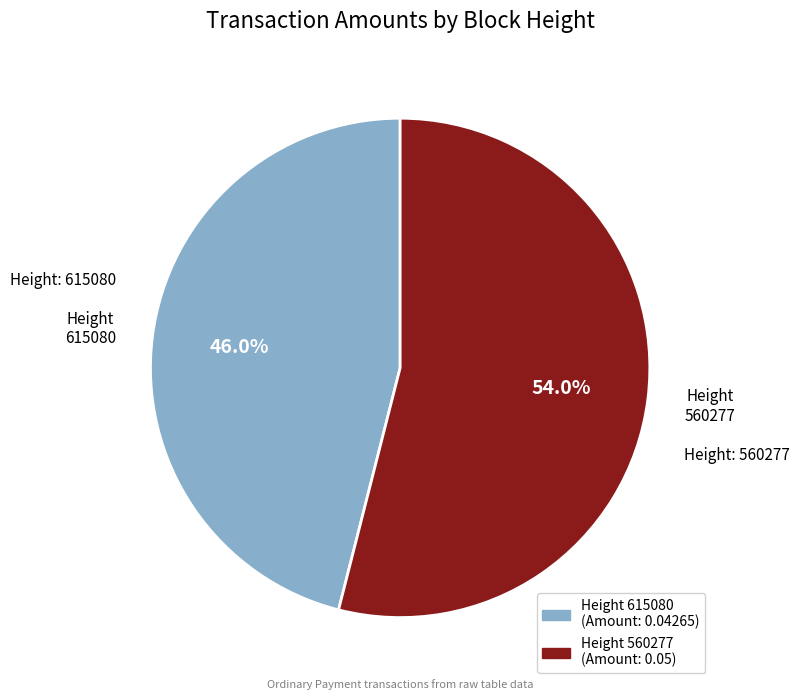

To the nearest percent, what is the average slice percentage?

50%